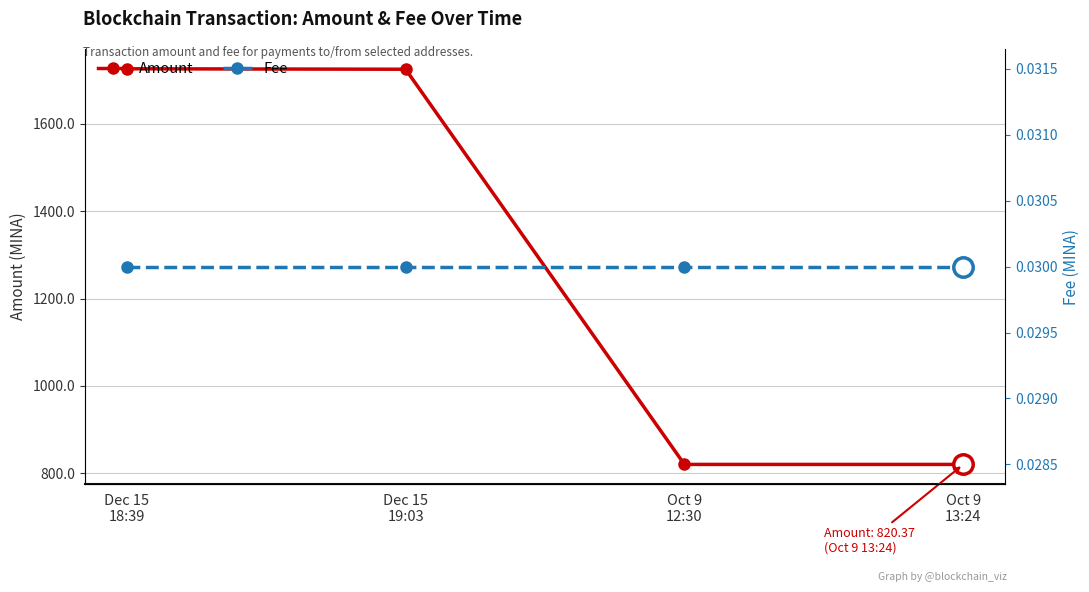

Which has a higher value, Oct 9
13:24 or Dec 15
19:03?

Dec 15
19:03